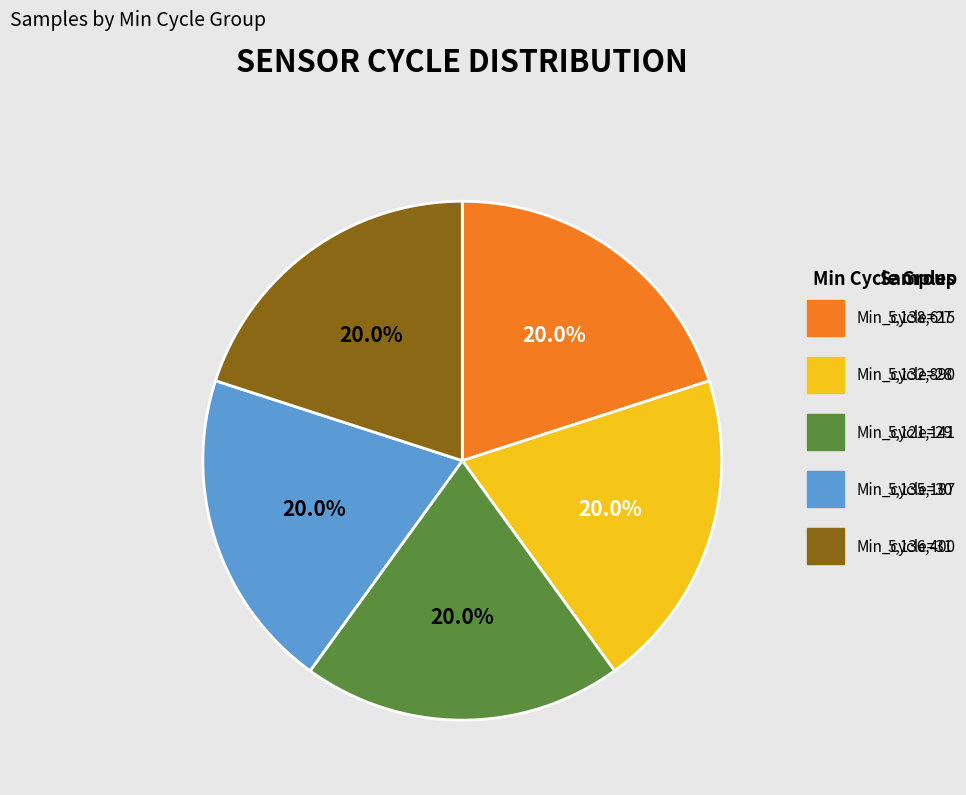

Is the sum of Min_cycle=29 and Min_cycle=27 greater than half?

No